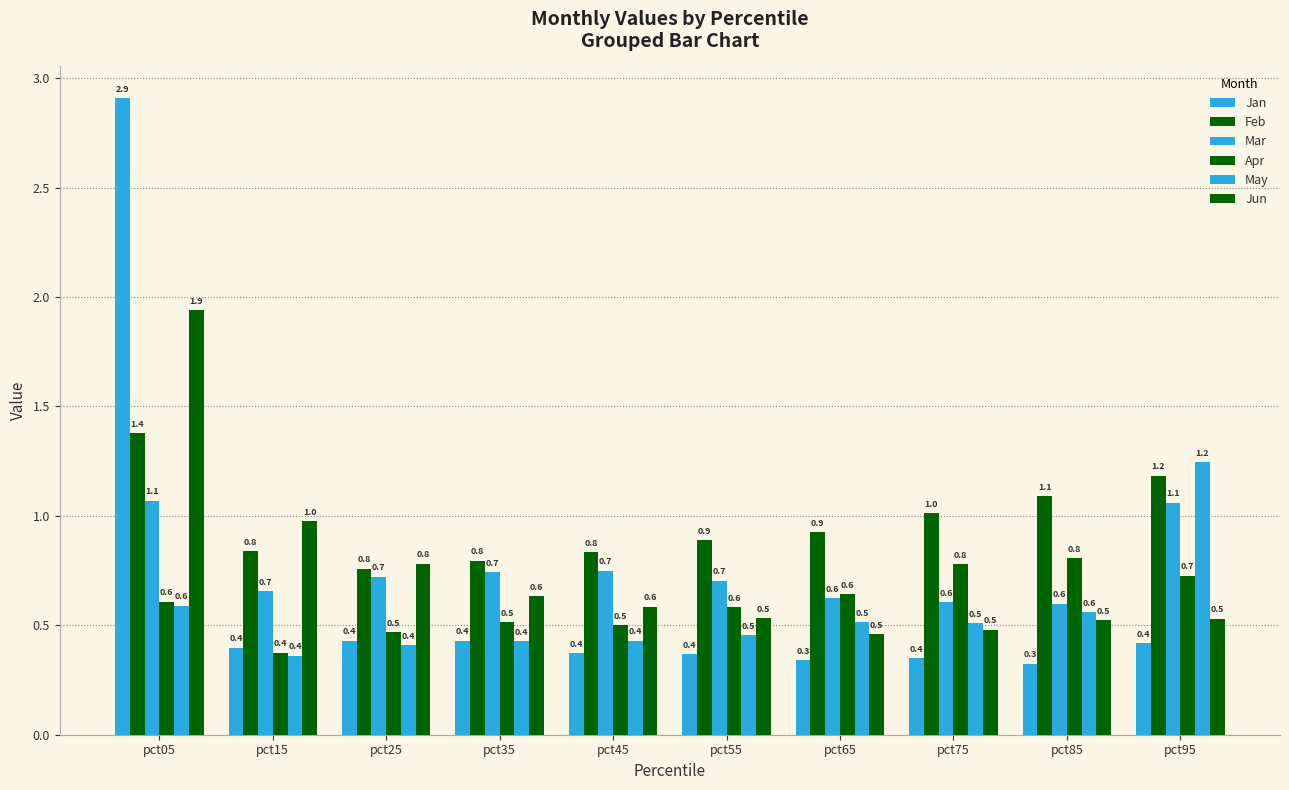

At which category does the chart reach its peak across all series?

pct05